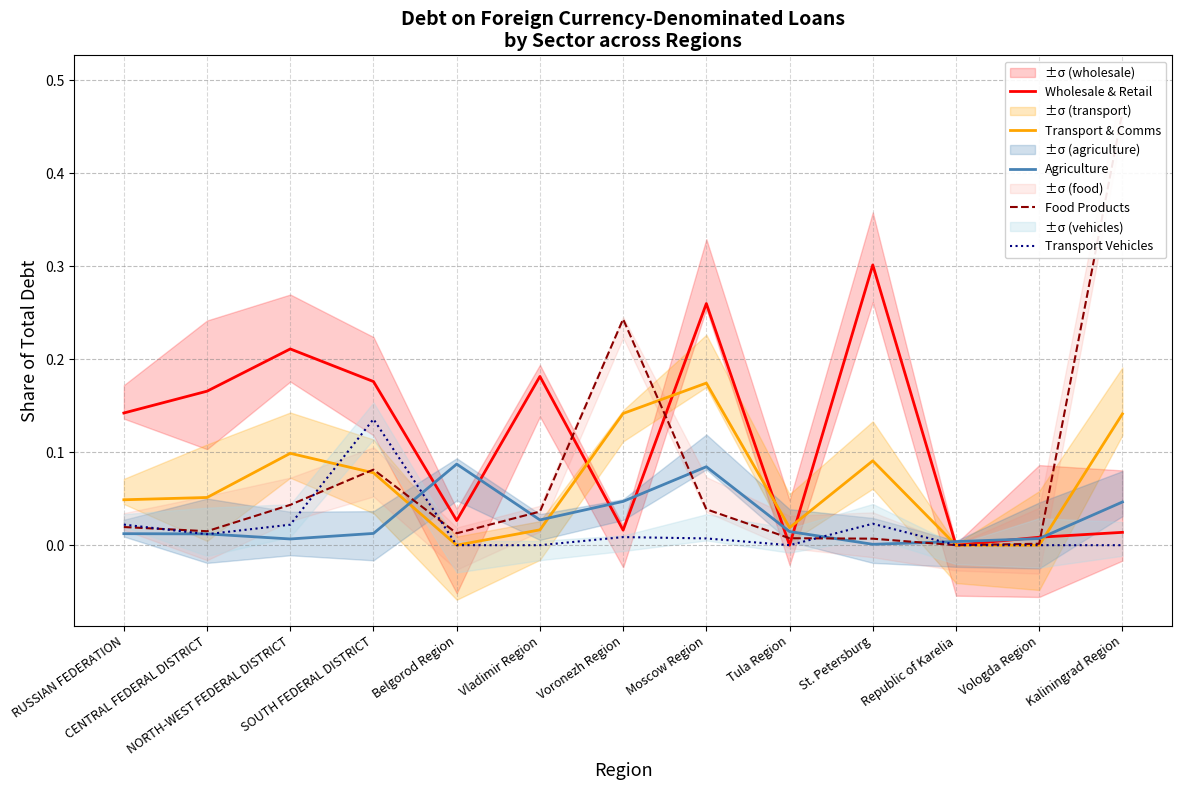

What position from the right is St. Petersburg?

4